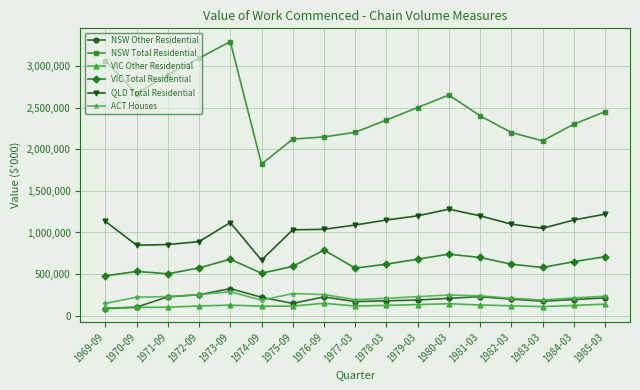

How many values in the ACT Houses series are below 230000?

8